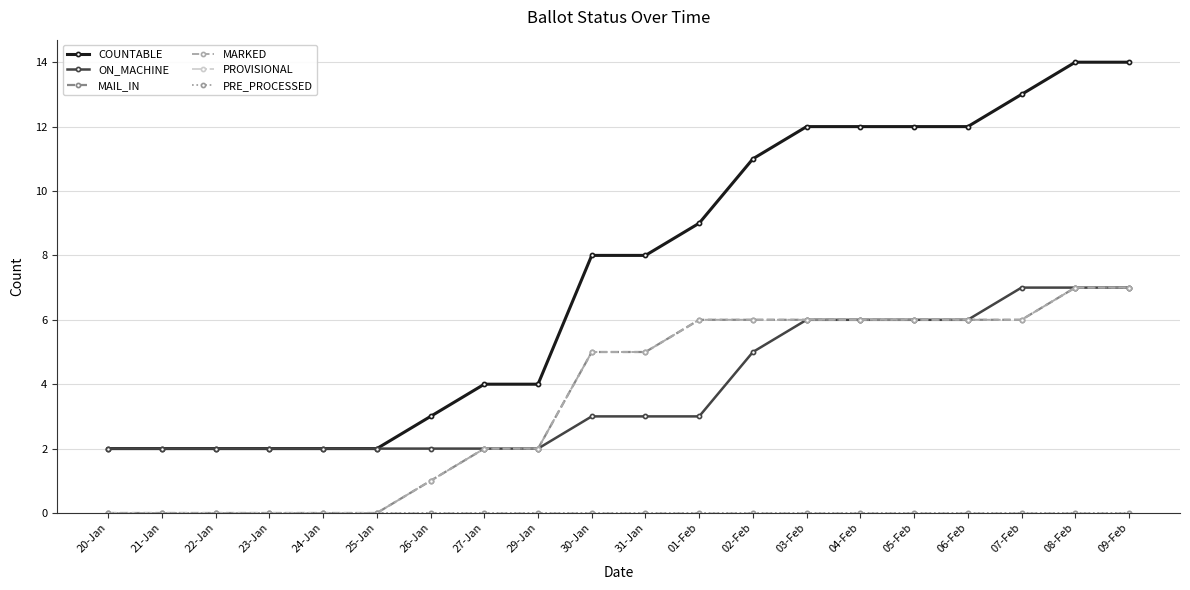

True or false: MAIL_IN has a value of 4 at 08-Feb.

False